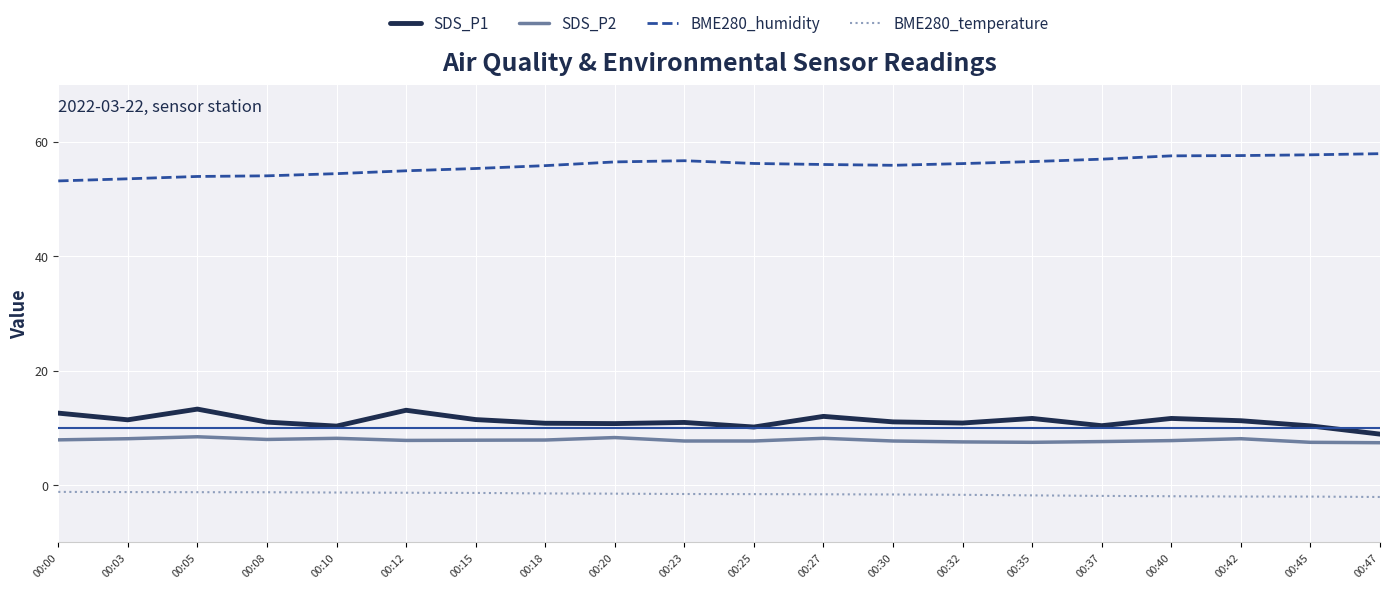

Read the BME280_temperature value at 00:12.

-1.3